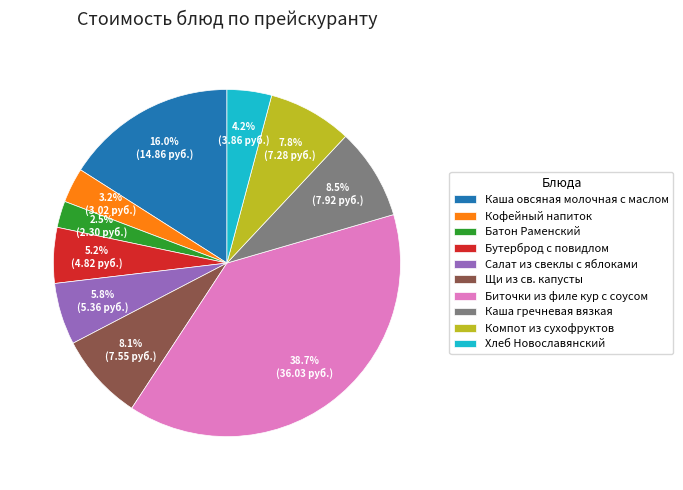

Is there a majority slice in this chart?

No